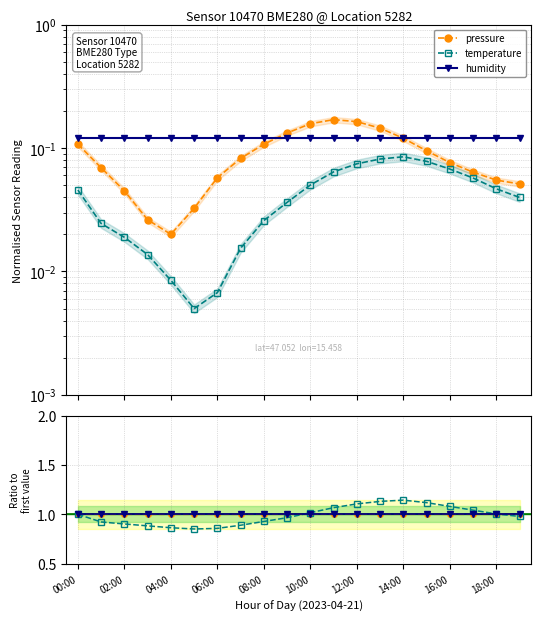

Which category has the highest value across all series?

14:00